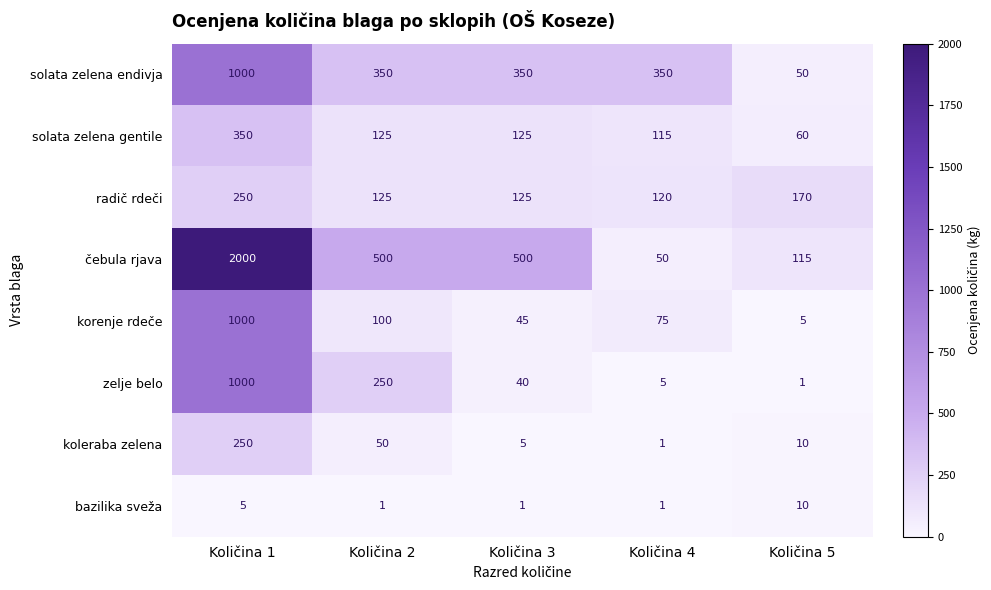

What is the average value of the zelje belo series?

259